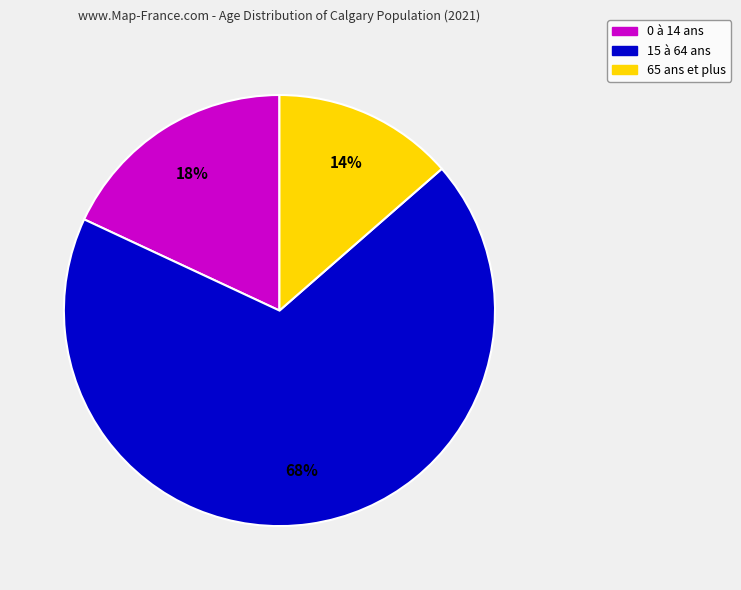

Count the number of slices in the pie.

3